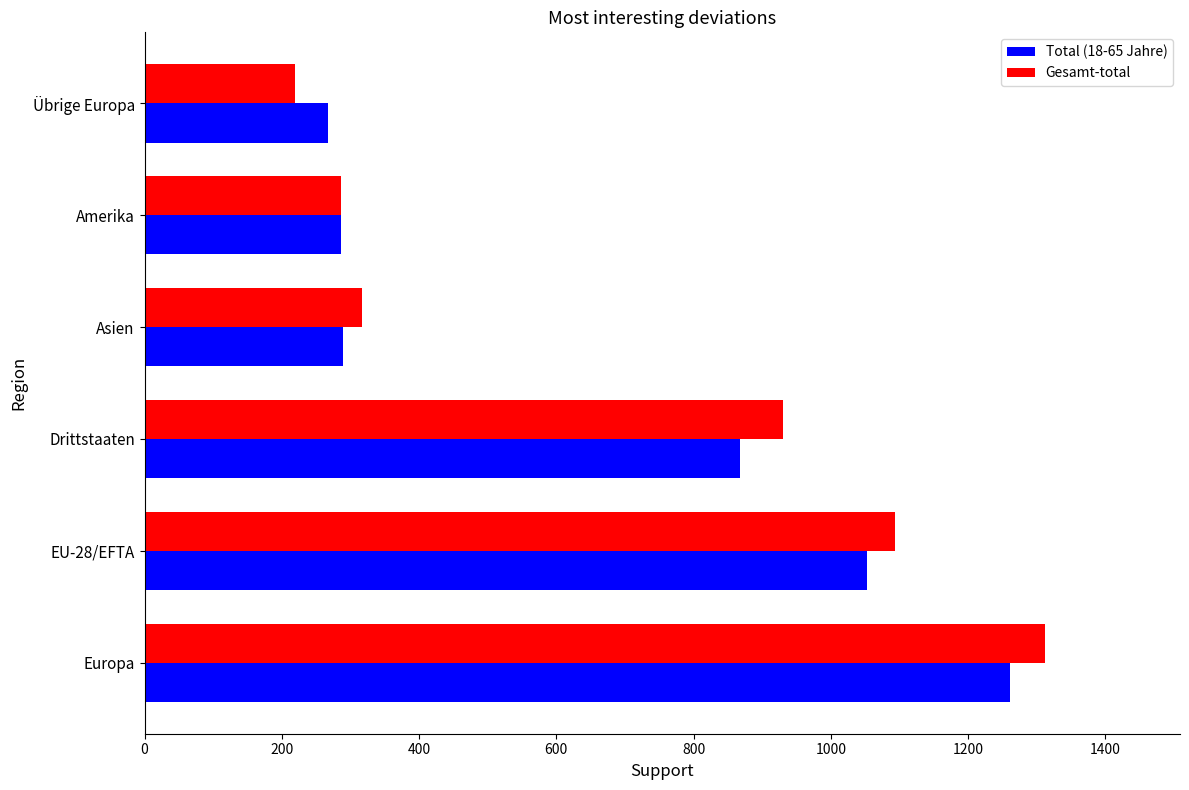

At Drittstaaten, list the series in order from largest to smallest.

Gesamt-total, Total (18-65 Jahre)